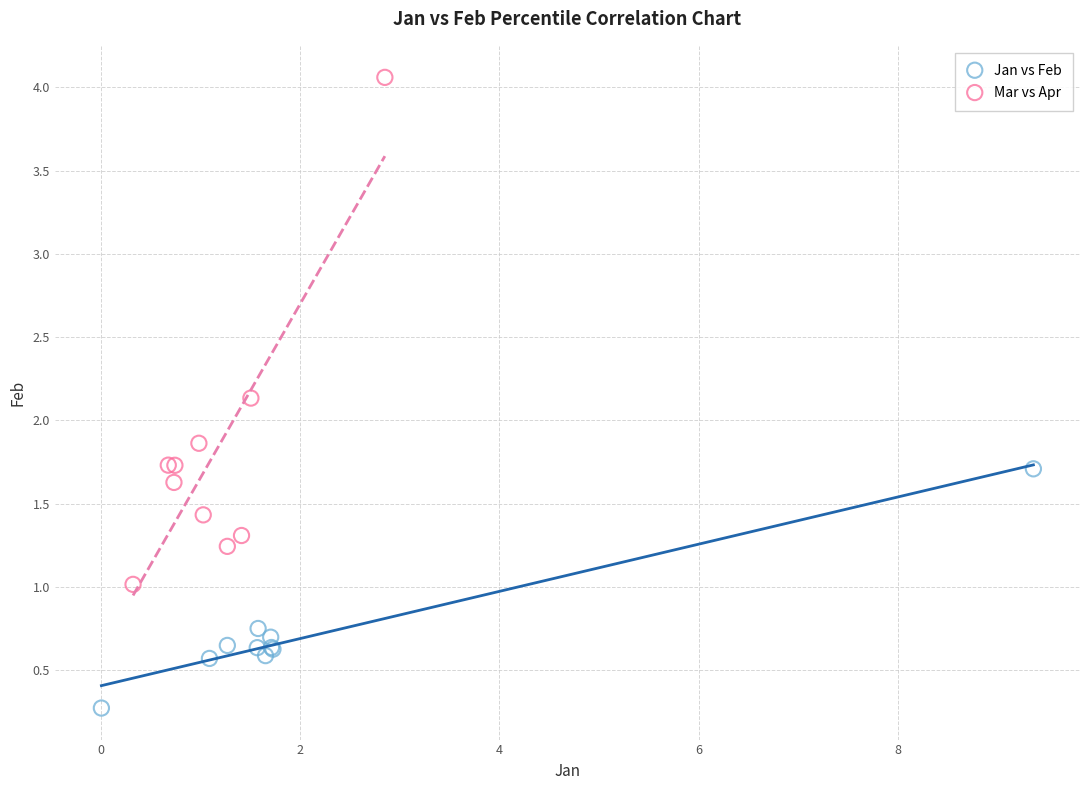

Which series contains the lowest Y value?

Jan vs Feb